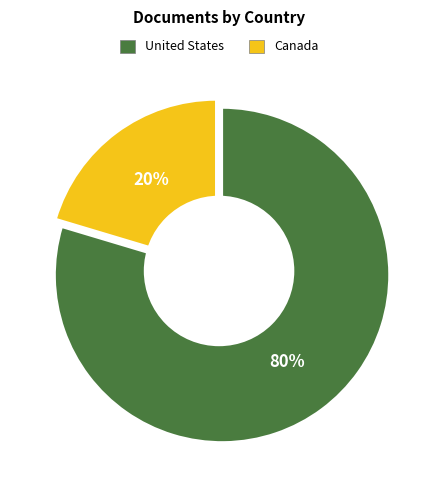

How many slices are in this pie chart?

2